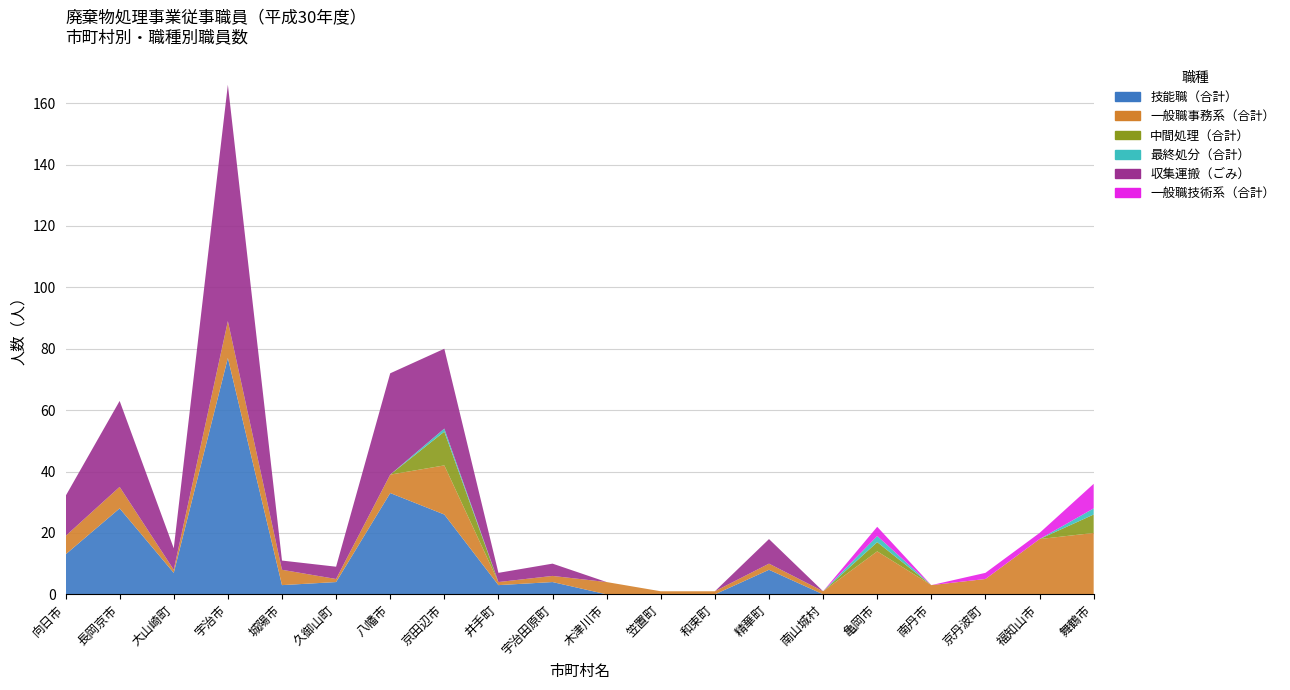

Reading left to right, transcribe all the data shown in this chart.

技能職（合計）: 向日市=13	長岡京市=28	大山崎町=7	宇治市=77	城陽市=3	久御山町=4	八幡市=33	京田辺市=26	井手町=3	宇治田原町=4	木津川市=0	笠置町=0	和束町=0	精華町=8	南山城村=0	亀岡市=0	南丹市=0	京丹波町=0	福知山市=0	舞鶴市=0
一般職事務系（合計）: 向日市=6	長岡京市=7	大山崎町=1	宇治市=12	城陽市=5	久御山町=1	八幡市=6	京田辺市=16	井手町=1	宇治田原町=2	木津川市=4	笠置町=1	和束町=1	精華町=2	南山城村=1	亀岡市=14	南丹市=3	京丹波町=5	福知山市=18	舞鶴市=20
中間処理（合計）: 向日市=0	長岡京市=0	大山崎町=0	宇治市=0	城陽市=0	久御山町=0	八幡市=0	京田辺市=11	井手町=0	宇治田原町=0	木津川市=0	笠置町=0	和束町=0	精華町=0	南山城村=0	亀岡市=3	南丹市=0	京丹波町=0	福知山市=0	舞鶴市=6
最終処分（合計）: 向日市=0	長岡京市=0	大山崎町=0	宇治市=0	城陽市=0	久御山町=0	八幡市=0	京田辺市=1	井手町=0	宇治田原町=0	木津川市=0	笠置町=0	和束町=0	精華町=0	南山城村=0	亀岡市=2	南丹市=0	京丹波町=0	福知山市=0	舞鶴市=2
収集運搬（ごみ）: 向日市=13	長岡京市=28	大山崎町=7	宇治市=77	城陽市=3	久御山町=4	八幡市=33	京田辺市=26	井手町=3	宇治田原町=4	木津川市=0	笠置町=0	和束町=0	精華町=8	南山城村=0	亀岡市=0	南丹市=0	京丹波町=0	福知山市=0	舞鶴市=0
一般職技術系（合計）: 向日市=0	長岡京市=0	大山崎町=0	宇治市=0	城陽市=0	久御山町=0	八幡市=0	京田辺市=0	井手町=0	宇治田原町=0	木津川市=0	笠置町=0	和束町=0	精華町=0	南山城村=0	亀岡市=3	南丹市=0	京丹波町=2	福知山市=2	舞鶴市=8